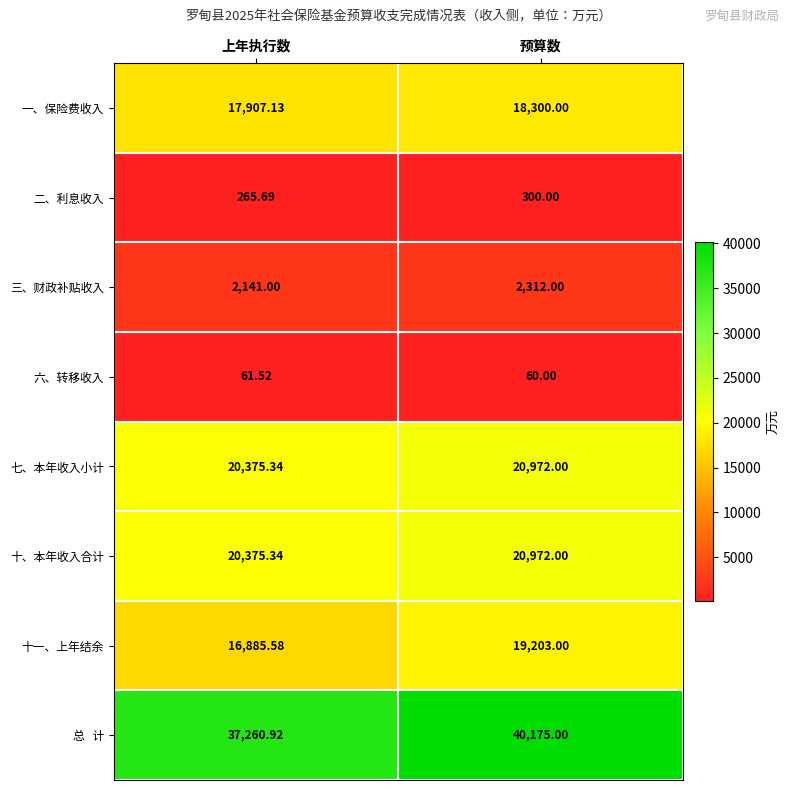

What is the total value across all series at 预算数?

122294.0